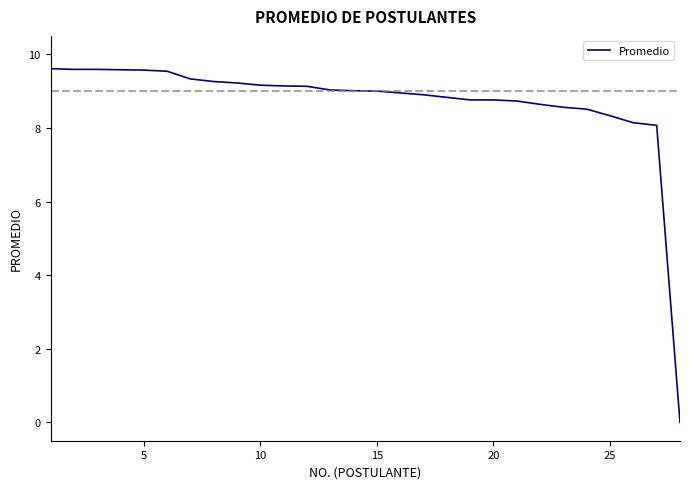

What is the greatest value displayed?

9.6